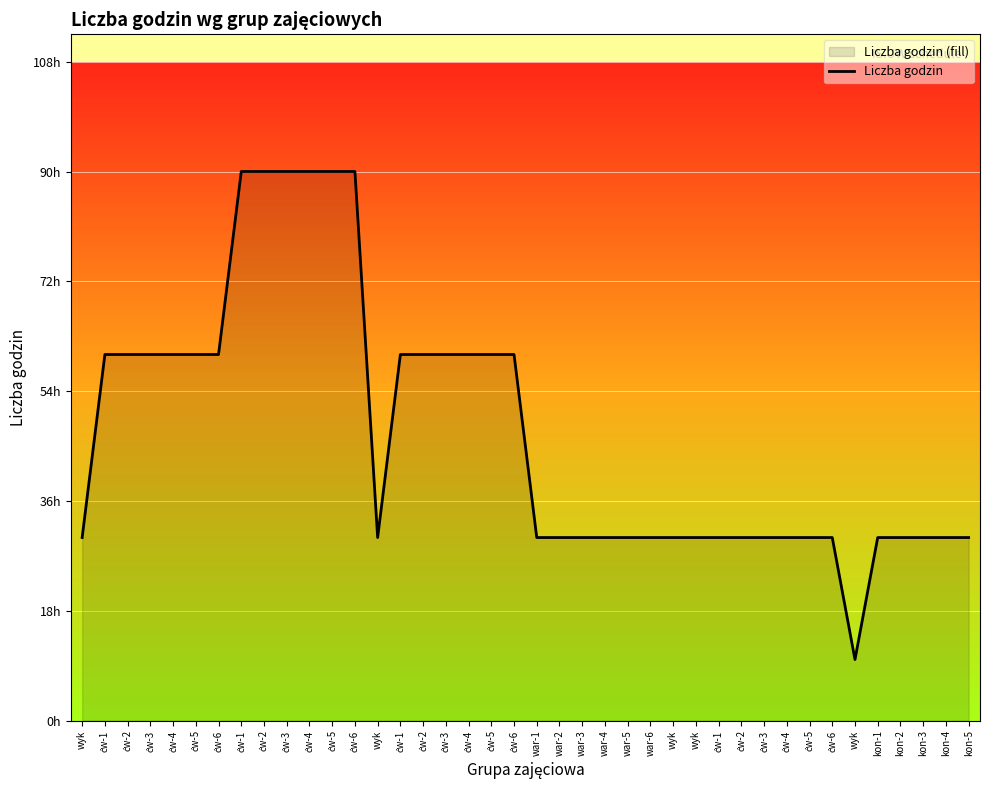

Reading left to right, transcribe all the data shown in this chart.

30	60	60	60	60	60	60	90	90	90	90	90	90	30	60	60	60	60	60	60	30	30	30	30	30	30	30	30	30	30	30	30	30	30	10	30	30	30	30	30